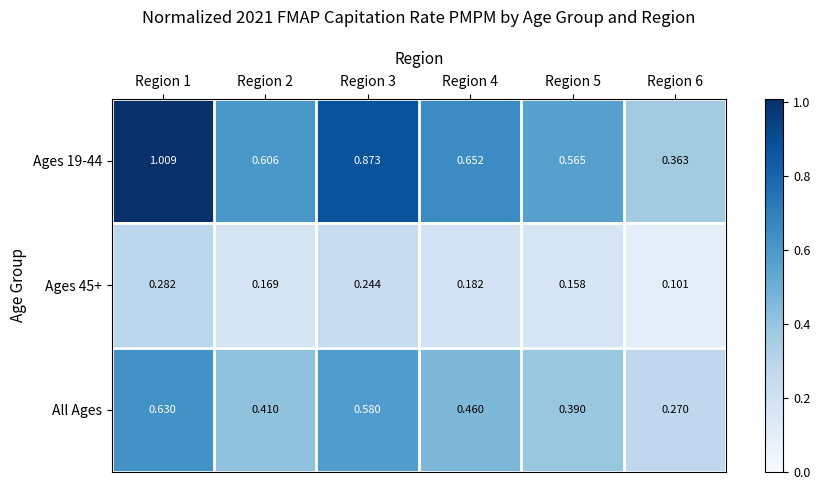

List the series in order of their peak value, highest first.

Ages 19-44, All Ages, Ages 45+